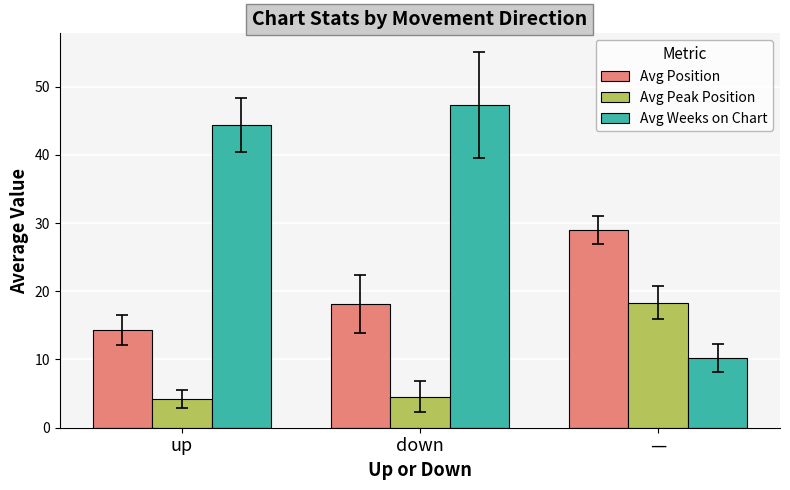

List the series in order of their peak value, highest first.

Avg Weeks on Chart, Avg Position, Avg Peak Position